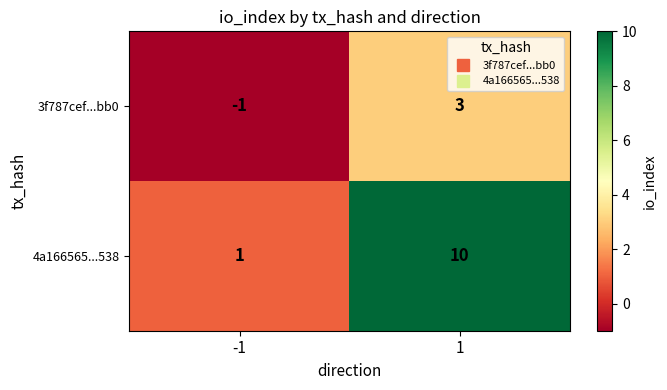

How many positive values does the 3f787cef...bb0 series have?

1